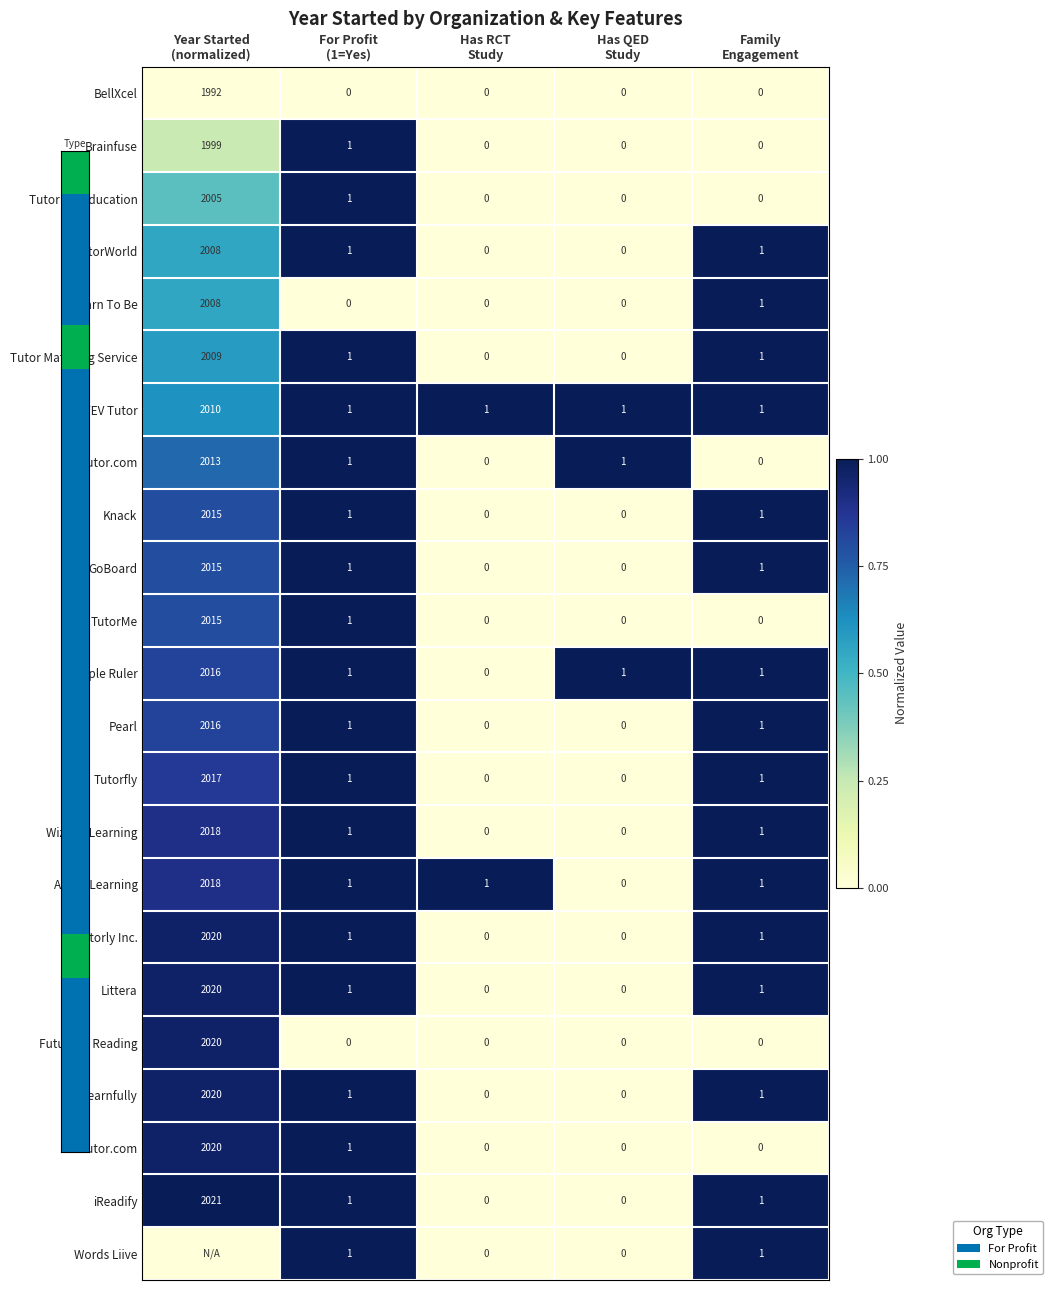

What is the difference between the maximum and minimum values in the FEV Tutor series?

2009